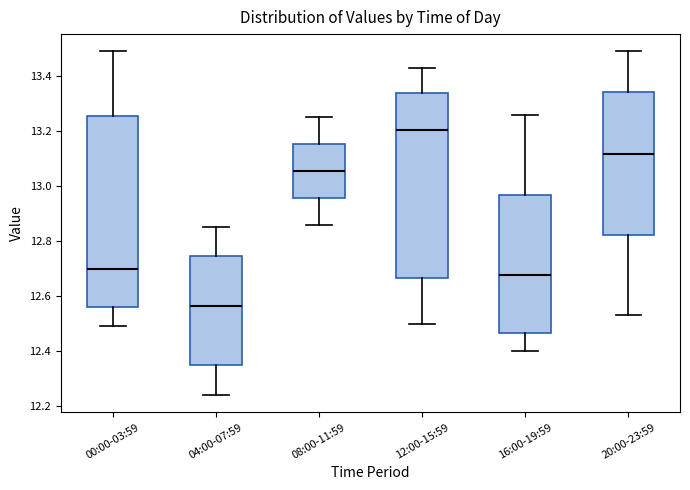

Where does the median line of the box for 08:00-11:59 sit on the y-axis? The values are not printed on the chart, so give them approximately, as read against the axis.

13.06